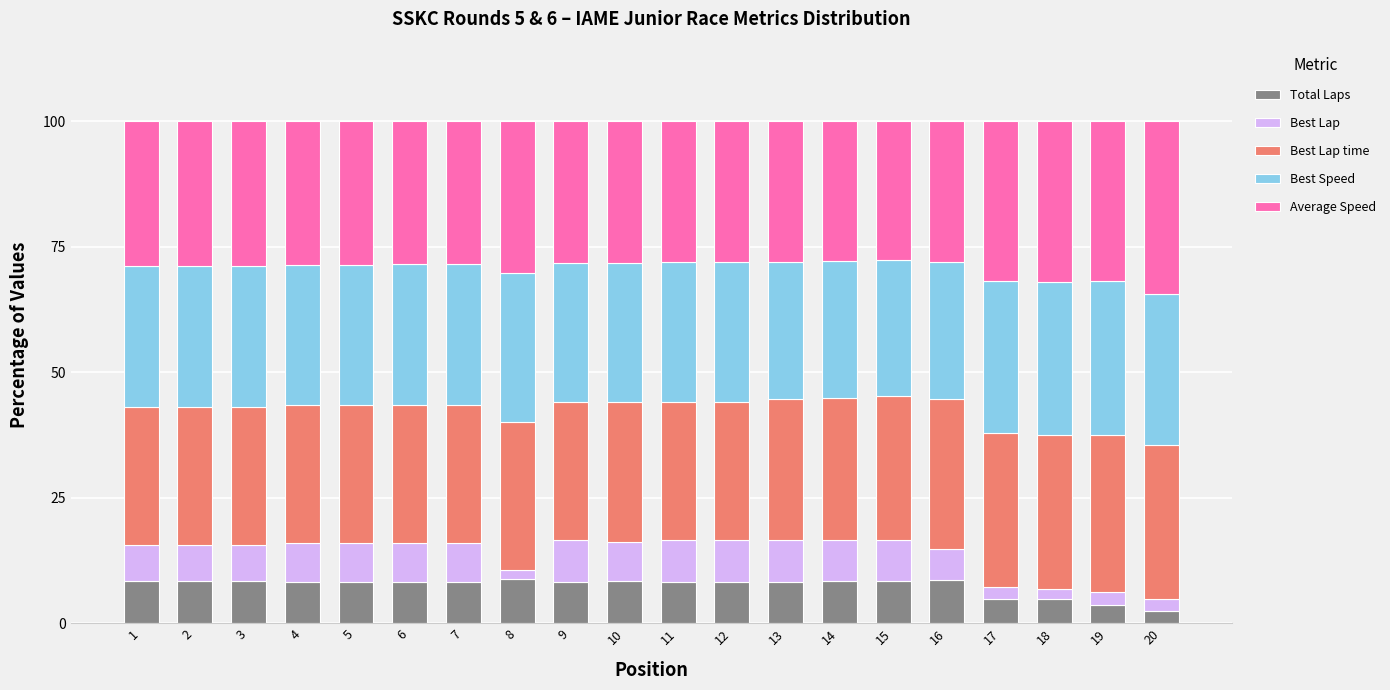

What is the total value across all series at 3?

100.0